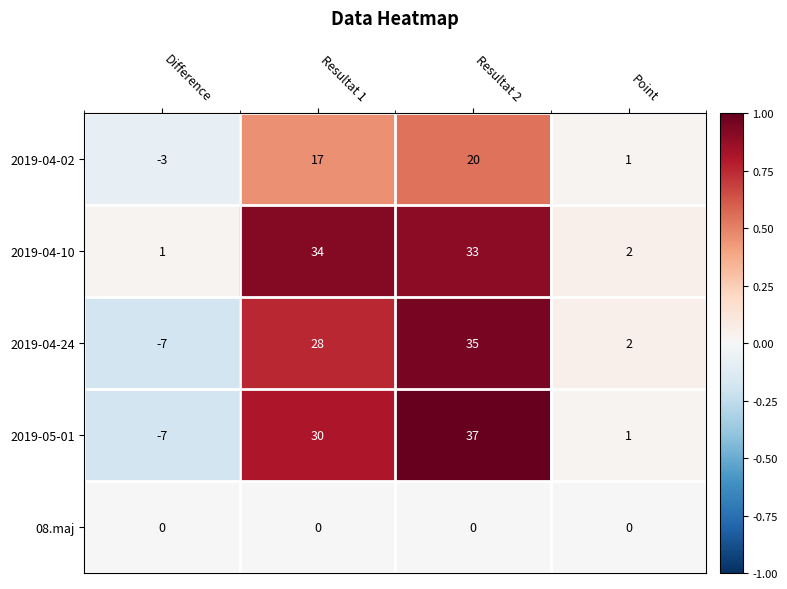

What is the spread (max minus min) of values at Point?

2